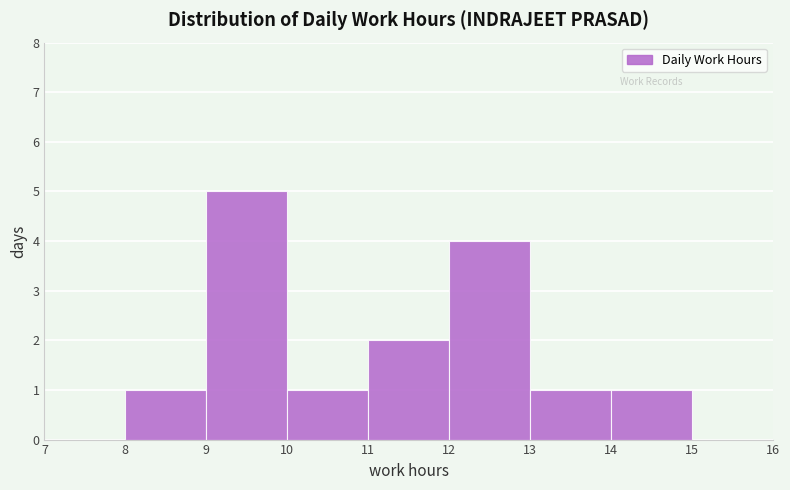

Reading left to right, transcribe this chart: for each bar, give the range it covers on the x-axis and its height. The values are not printed on the chart, so give them approximately, as read against the axis.

7 to 8: 0
8 to 9: 1
9 to 10: 5
10 to 11: 1
11 to 12: 2
12 to 13: 4
13 to 14: 1
14 to 15: 1
15 to 16: 0